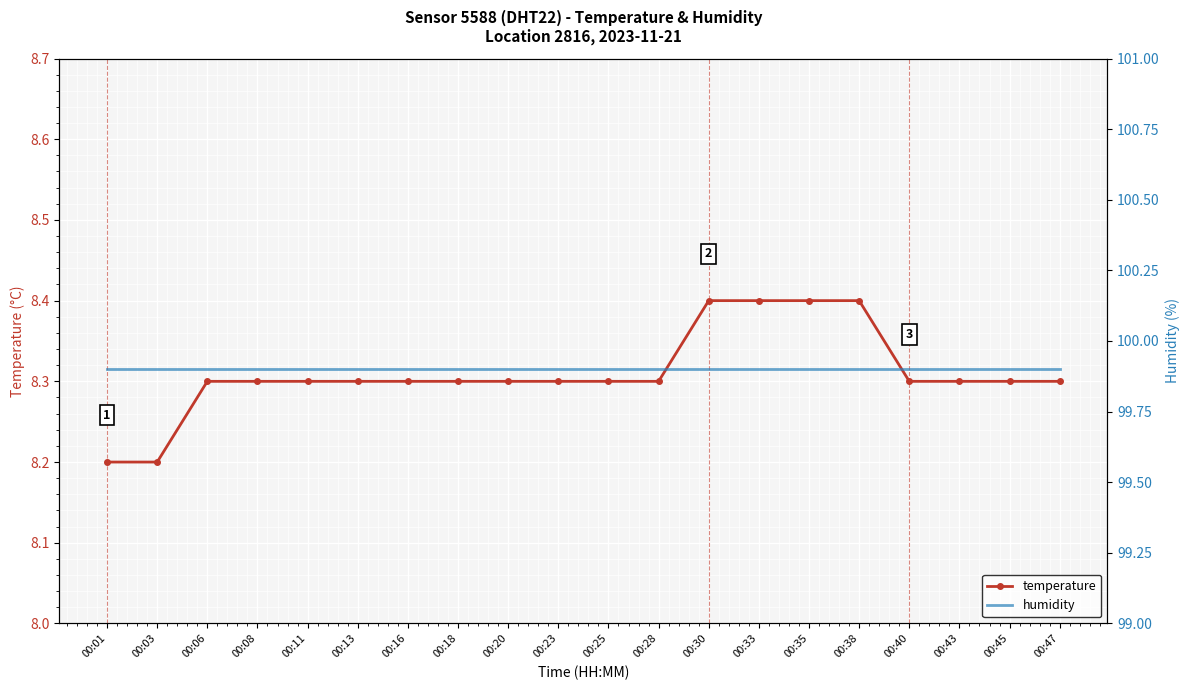

What is the sum of the humidity values at 00:45 and 00:08?

199.8